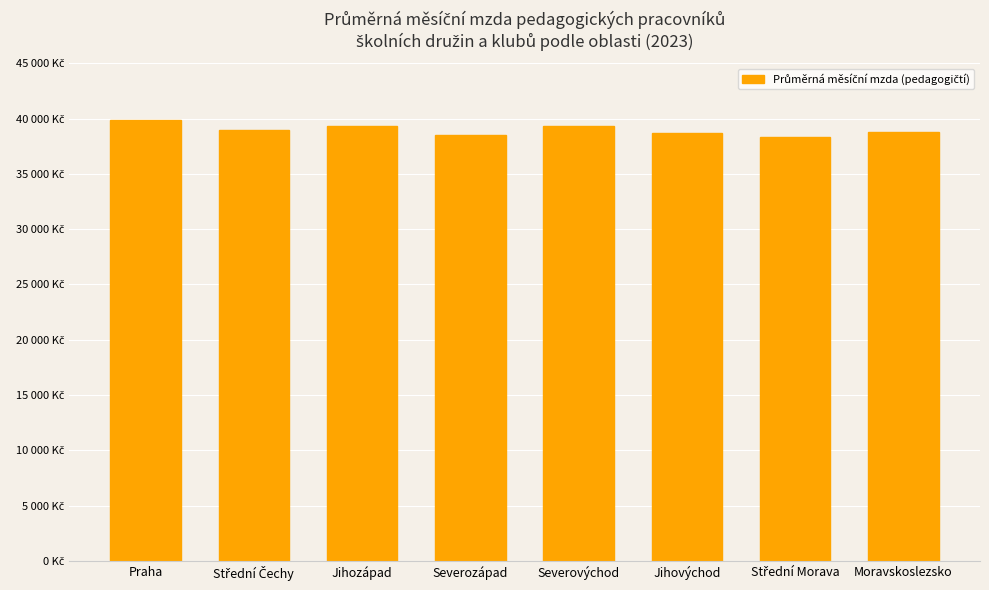

Rank the categories by value from lowest to highest.

Střední Morava, Severozápad, Jihovýchod, Moravskoslezsko, Střední Čechy, Severovýchod, Jihozápad, Praha